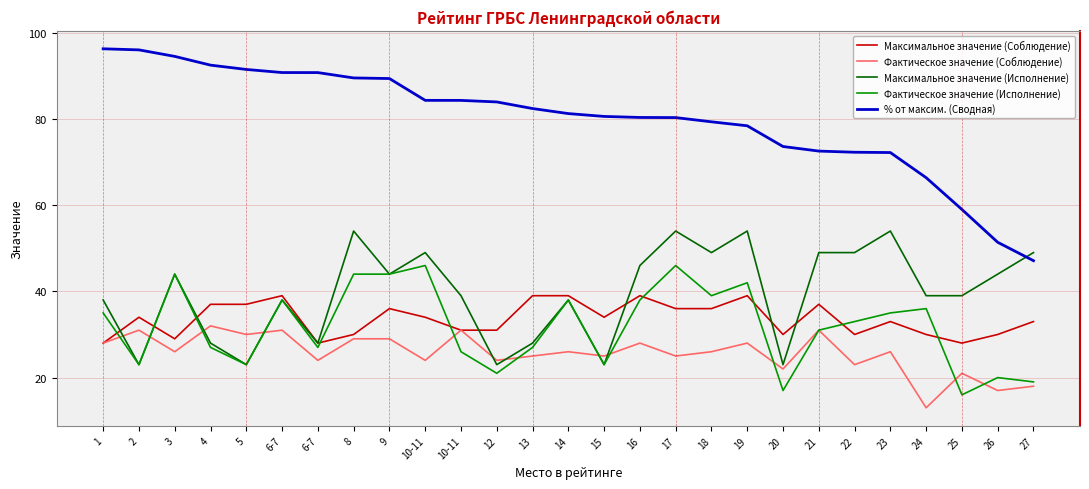

How many intersections are there between Фактическое значение (Соблюдение) and Максимальное значение (Исполнение)?

8